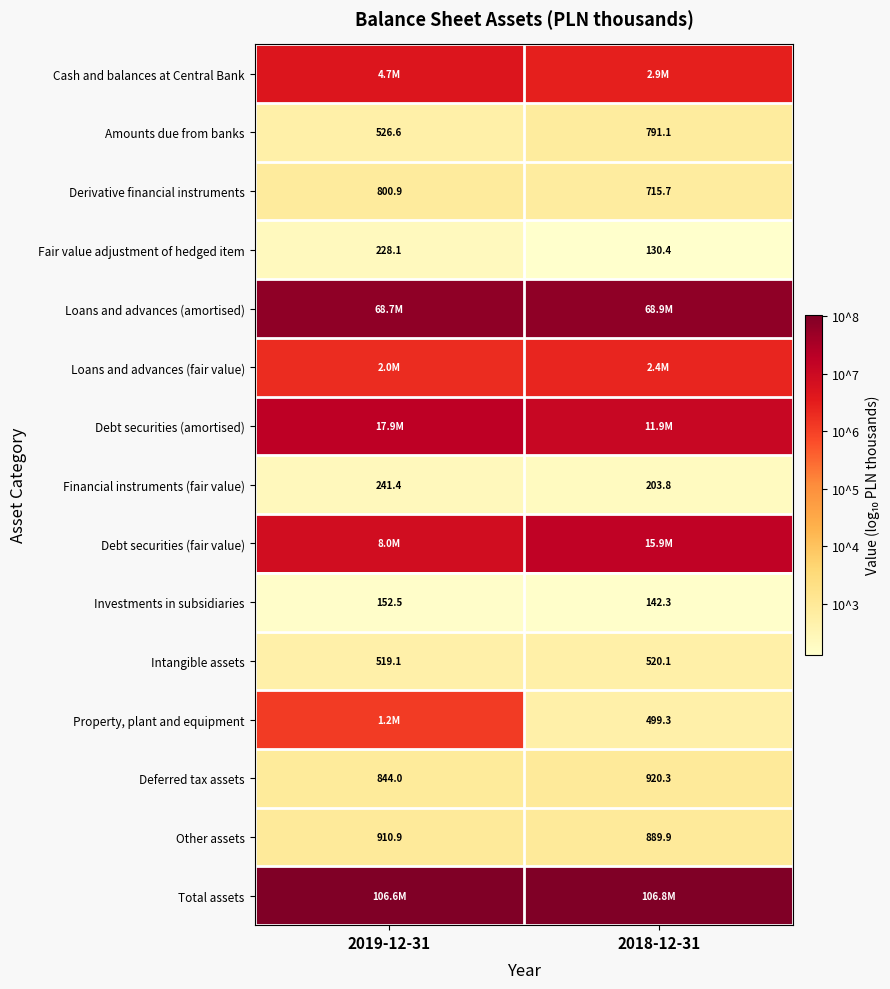

Is the value of Amounts due from banks at 2018-12-31 greater than the value of Derivative financial instruments at 2019-12-31?

No